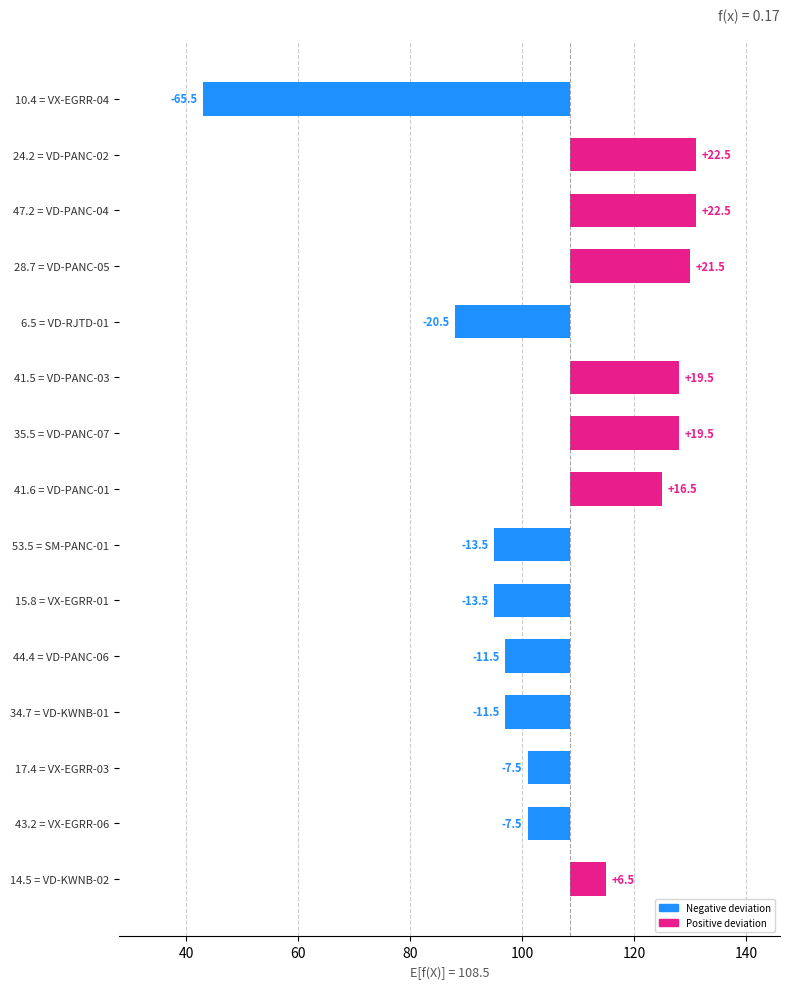

What is the maximum value shown in the chart?

22.5